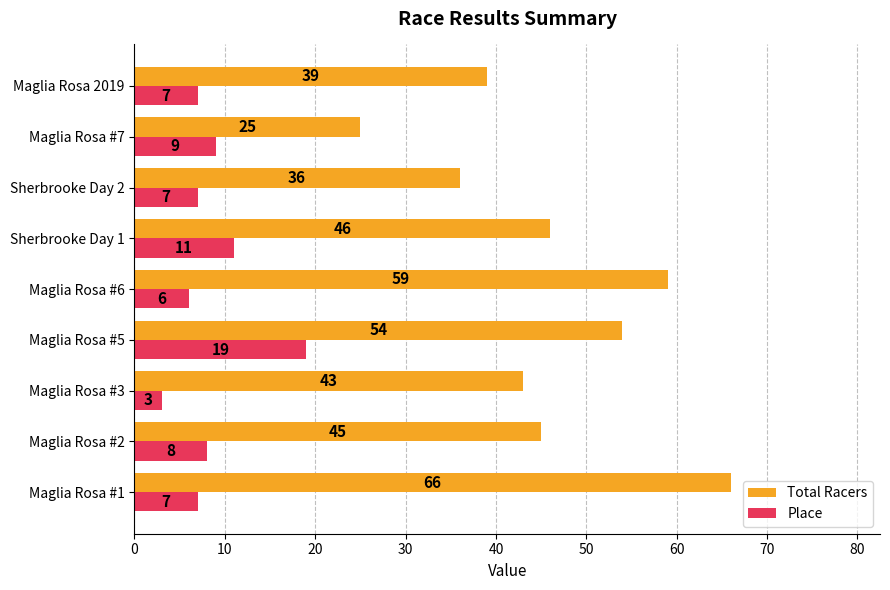

What is the minimum value shown in the chart?

3